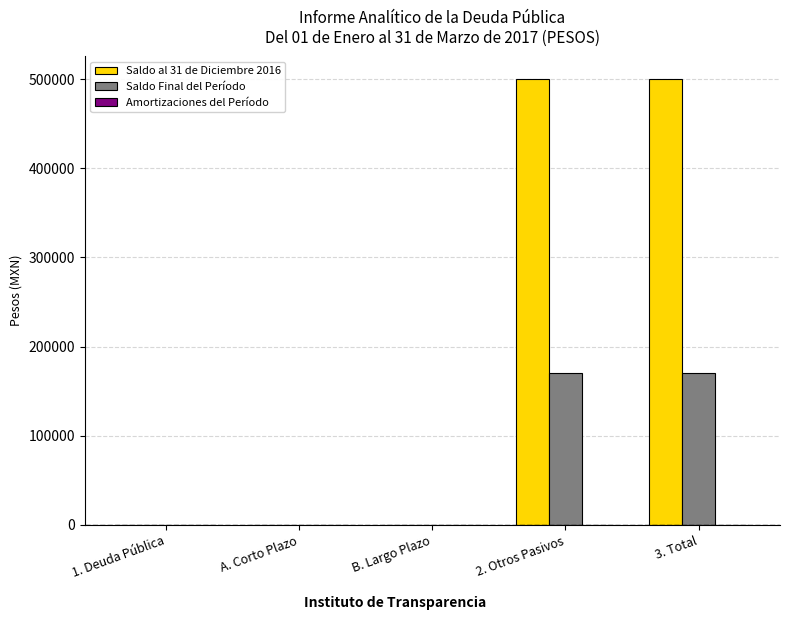

What is the maximum value shown in the chart?

500247.0